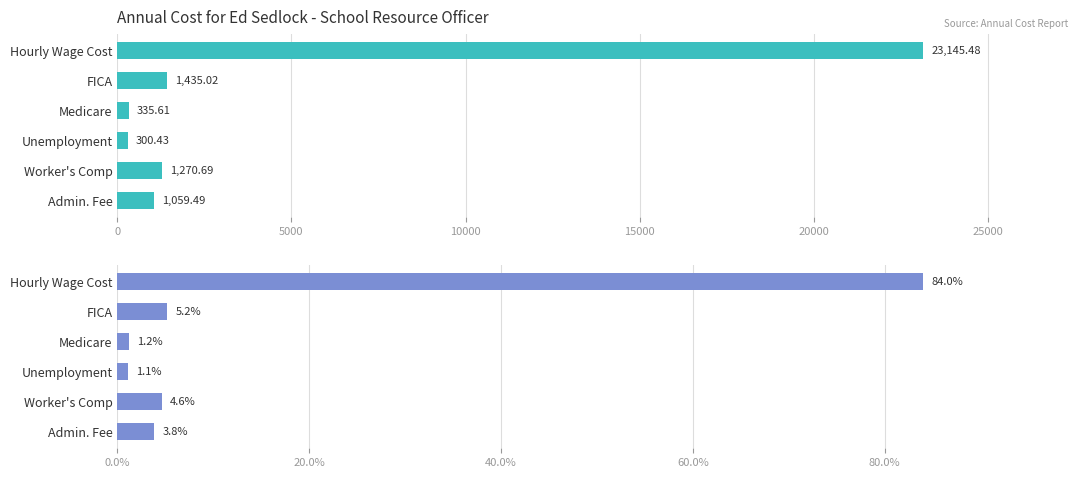

What is the sum of all Cost ($) values?

27546.7